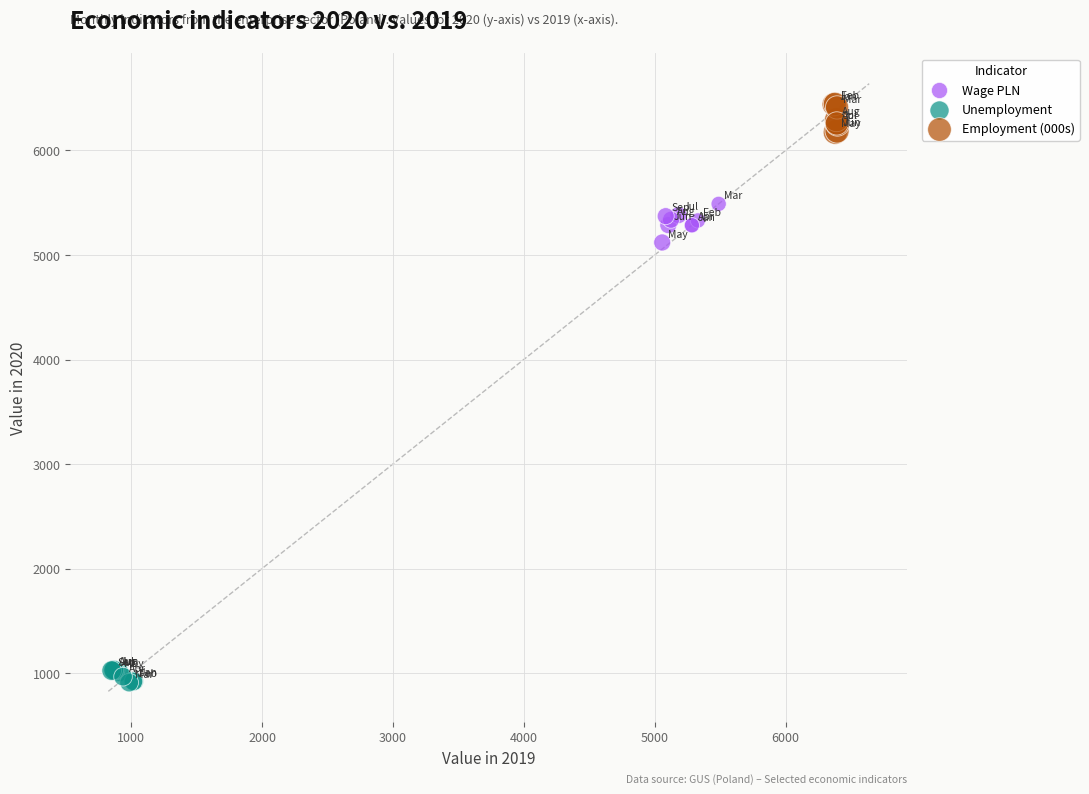

Which series has the widest spread of Y values?

Wage PLN